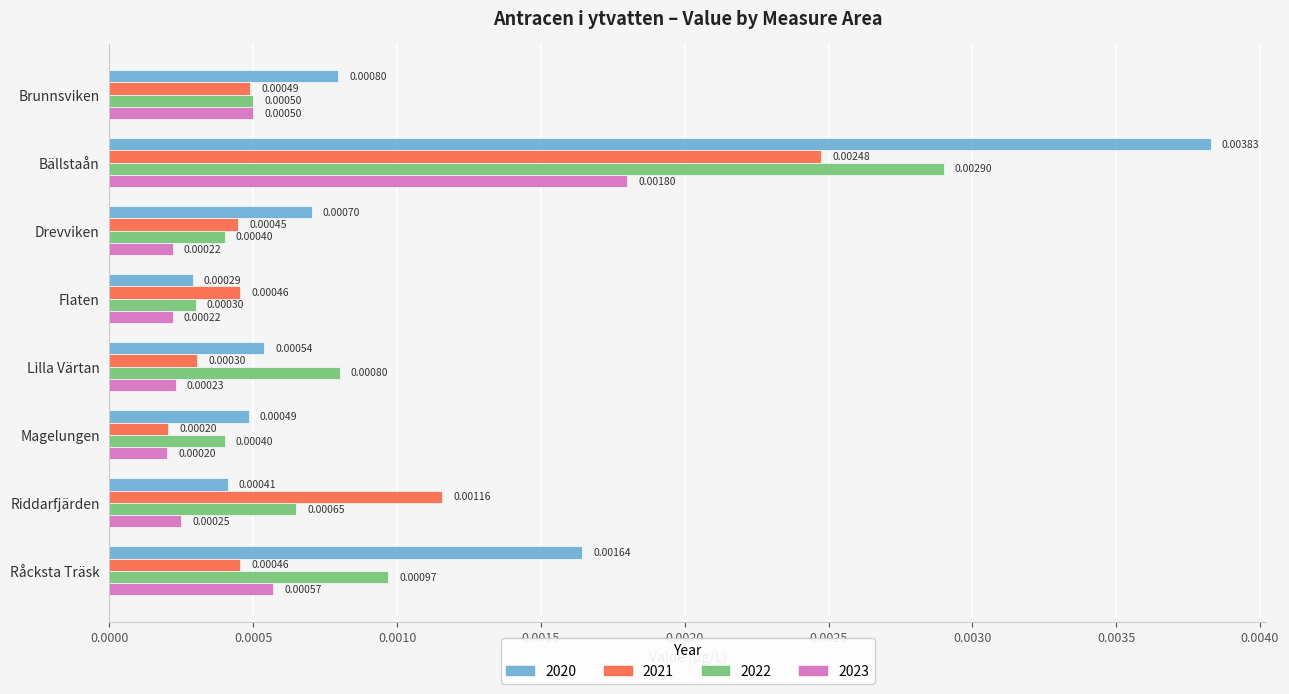

Rank the series by their maximum value, from highest to lowest.

2020, 2022, 2021, 2023